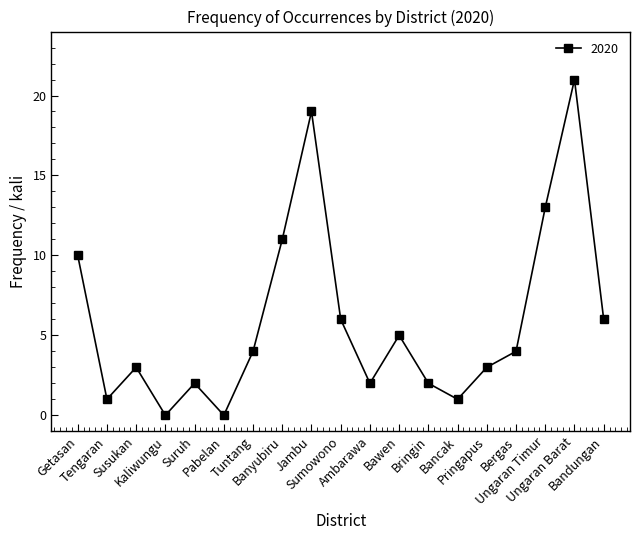

Which label corresponds to the largest value in the chart?

Ungaran Barat